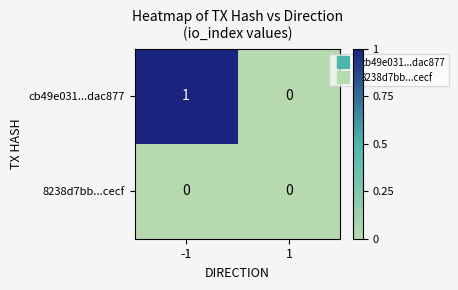

Which series has the largest range (max minus min)?

cb49e031...dac877